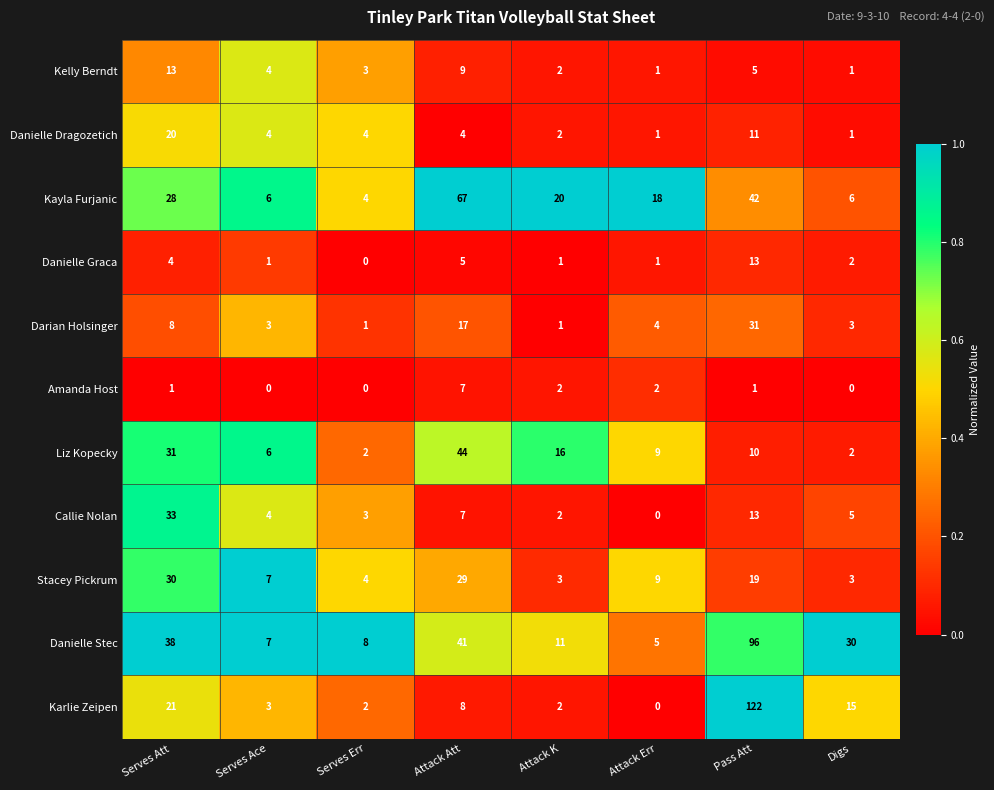

Which series has the widest spread of values?

Karlie Zeipen